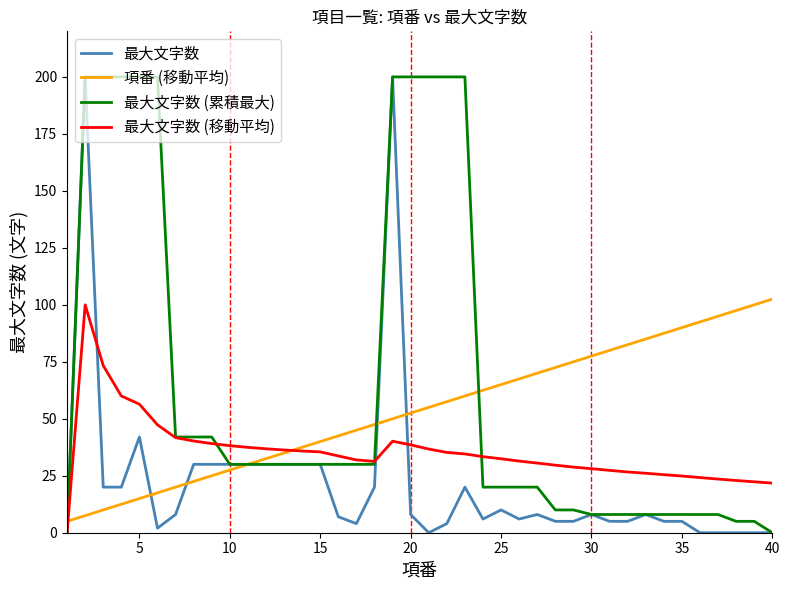

List the series in order of their overall mean, highest first.

最大文字数 (累積最大), 項番 (移動平均), 最大文字数 (移動平均), 最大文字数